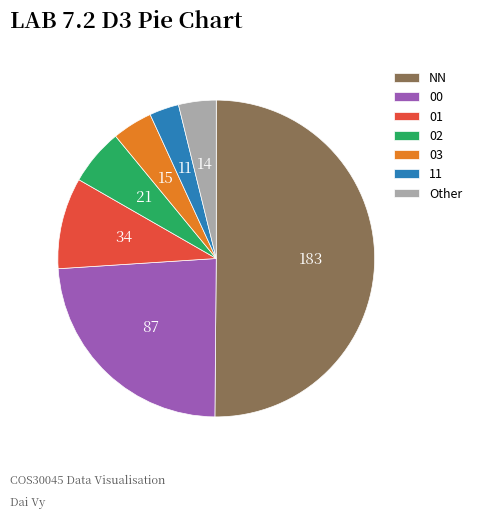

Which slice is the largest?

NN